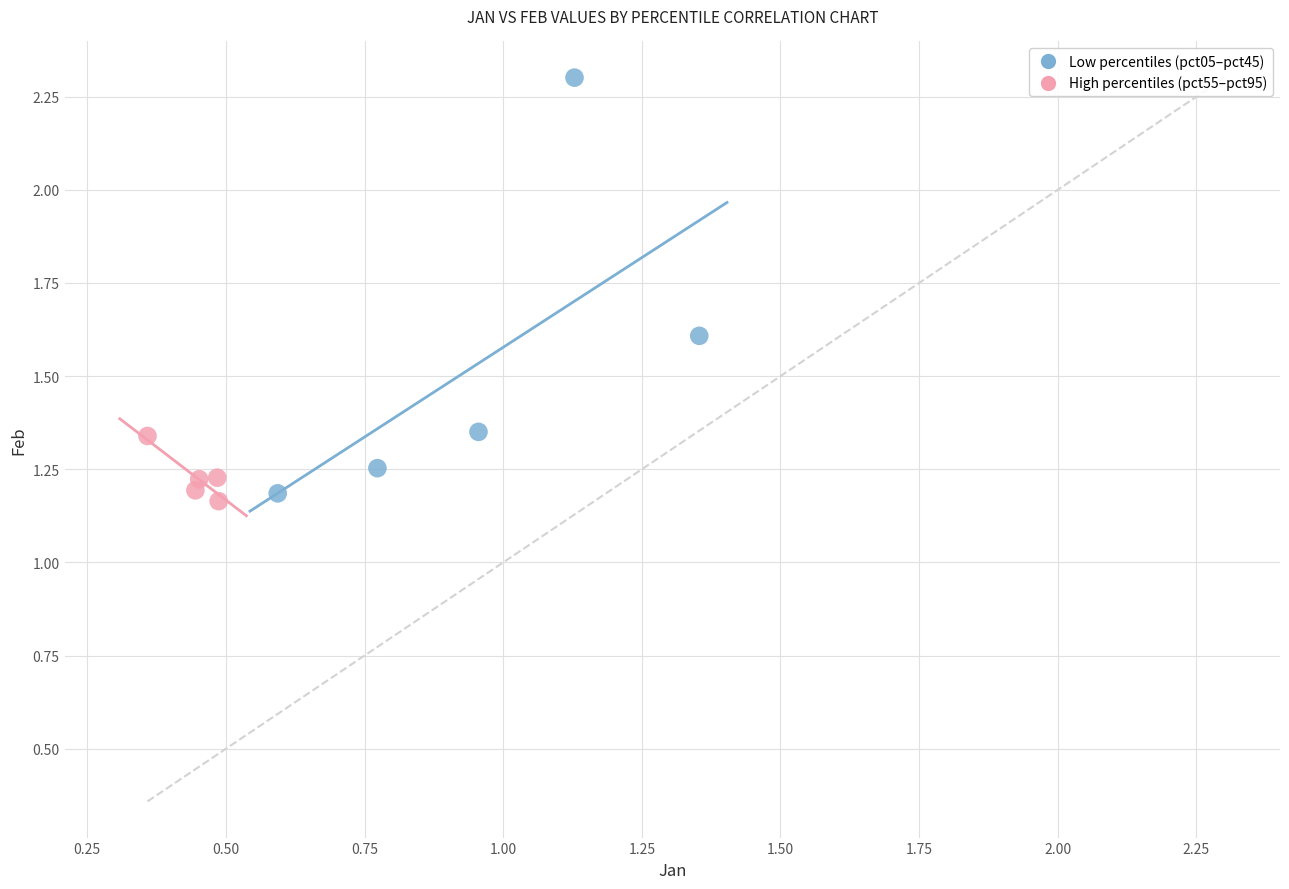

Which series reaches the maximum Y coordinate?

Low percentiles (pct05–pct45)